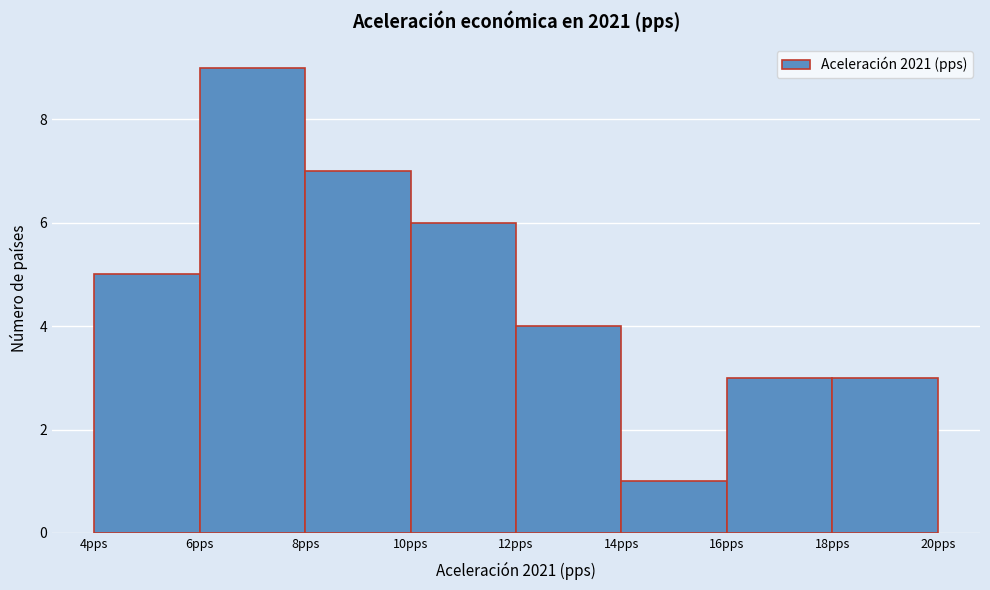

What is the height of the bar covering 8 to 10 on the x-axis? The values are not printed on the chart, so give them approximately, as read against the axis.

7